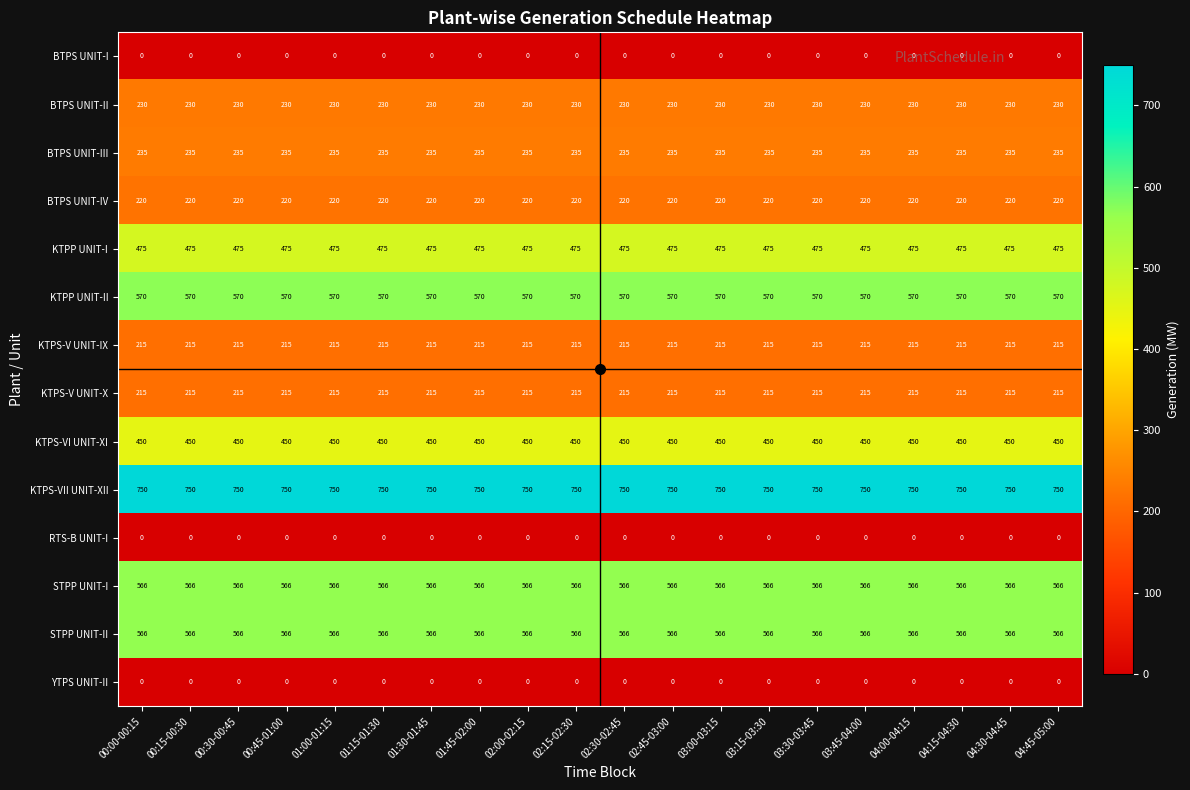

What is the difference between the highest and lowest values at 00:45-01:00?

750